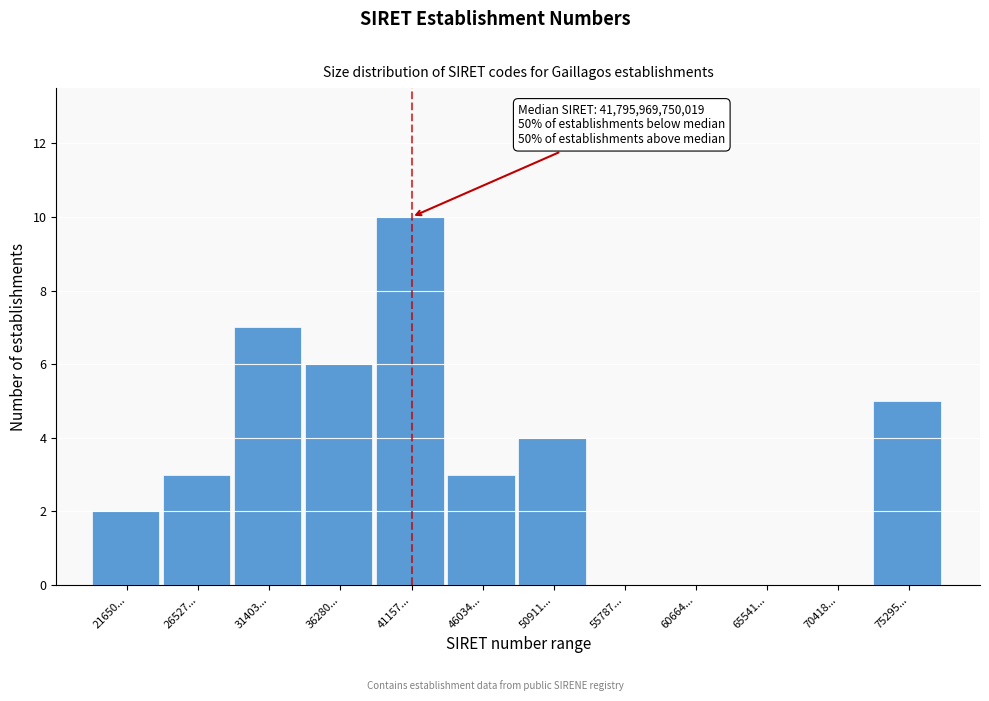

Reading left to right, transcribe all the data shown in this chart.

21650...=2	26527...=3	31403...=7	36280...=6	41157...=10	46034...=3	50911...=4	55787...=0	60664...=0	65541...=0	70418...=0	75295...=5